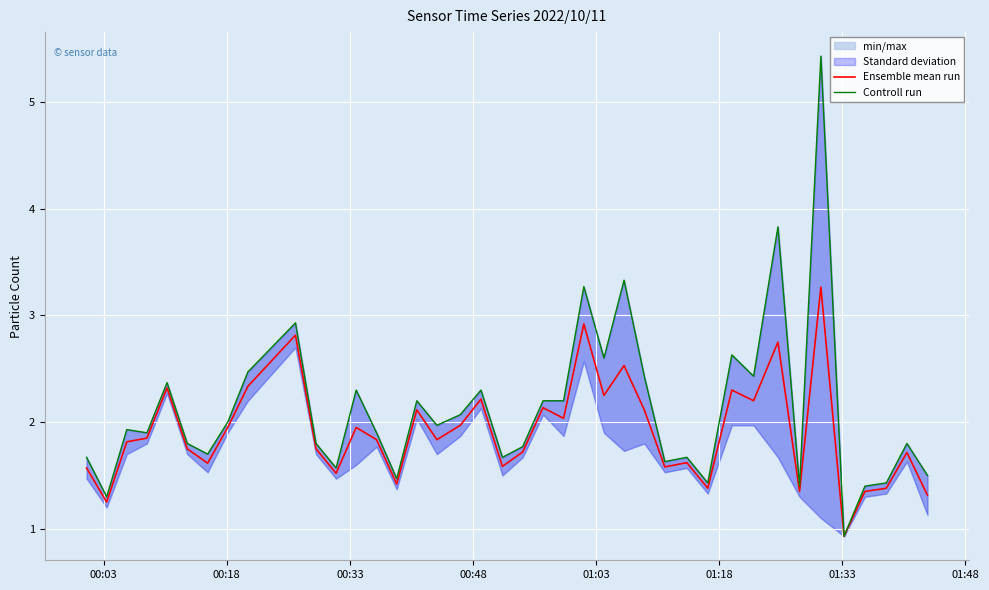

What is the sum of all Controll run values?

84.6